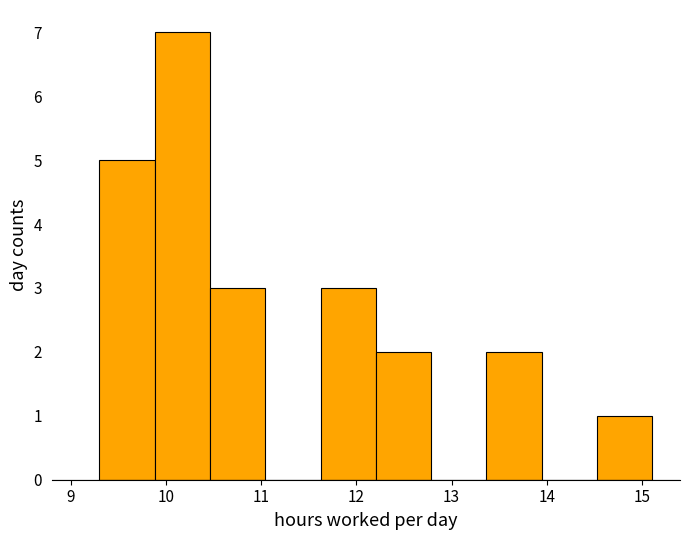

Reading left to right, list every bar in this chart as the range it spans on the x-axis followed by its height. Neither the bar edges nor the heights are printed on the chart, so give them approximately, as read against the axes.

9.3 to 9.9: 5
9.9 to 10.5: 7
10.5 to 11.0: 3
11.0 to 11.6: 0
11.6 to 12.2: 3
12.2 to 12.8: 2
12.8 to 13.4: 0
13.4 to 13.9: 2
13.9 to 14.5: 0
14.5 to 15.1: 1